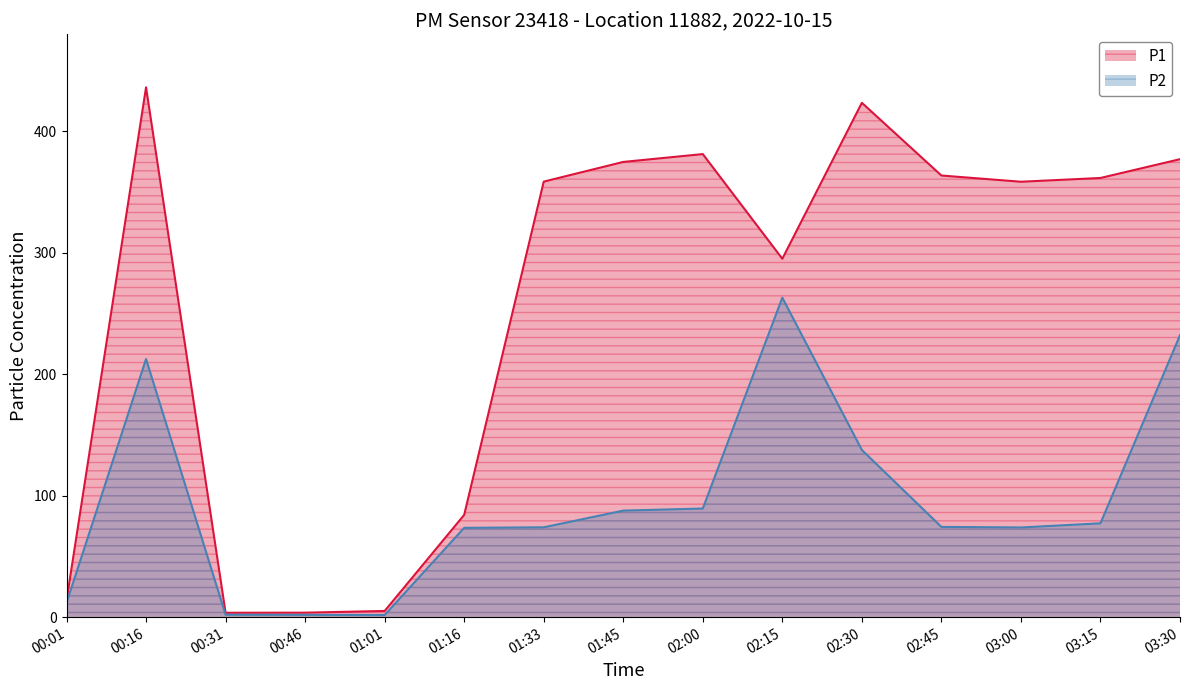

Between 01:33 and 02:30, which series saw the biggest shift?

P1